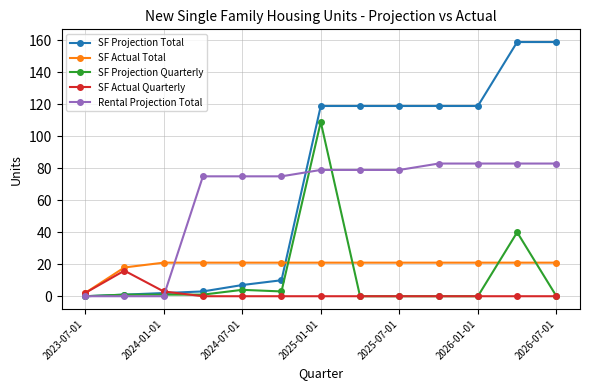

True or false: SF Actual Total and SF Projection Total cross at least once.

True